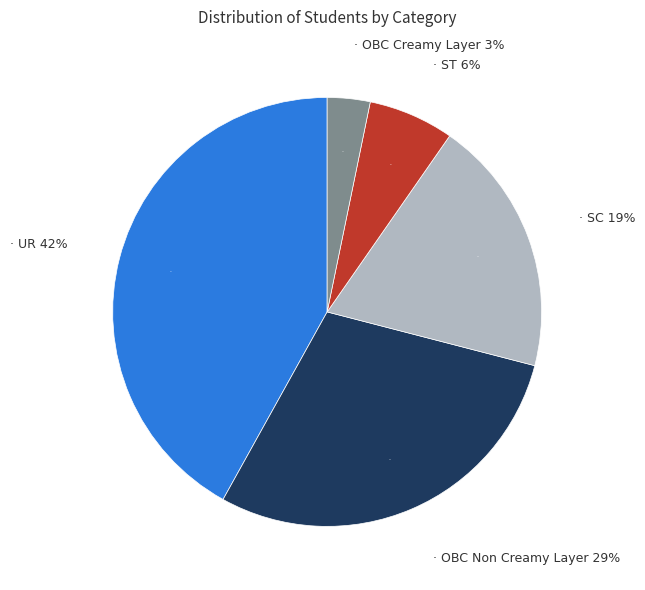

How many segments does this pie chart have?

5